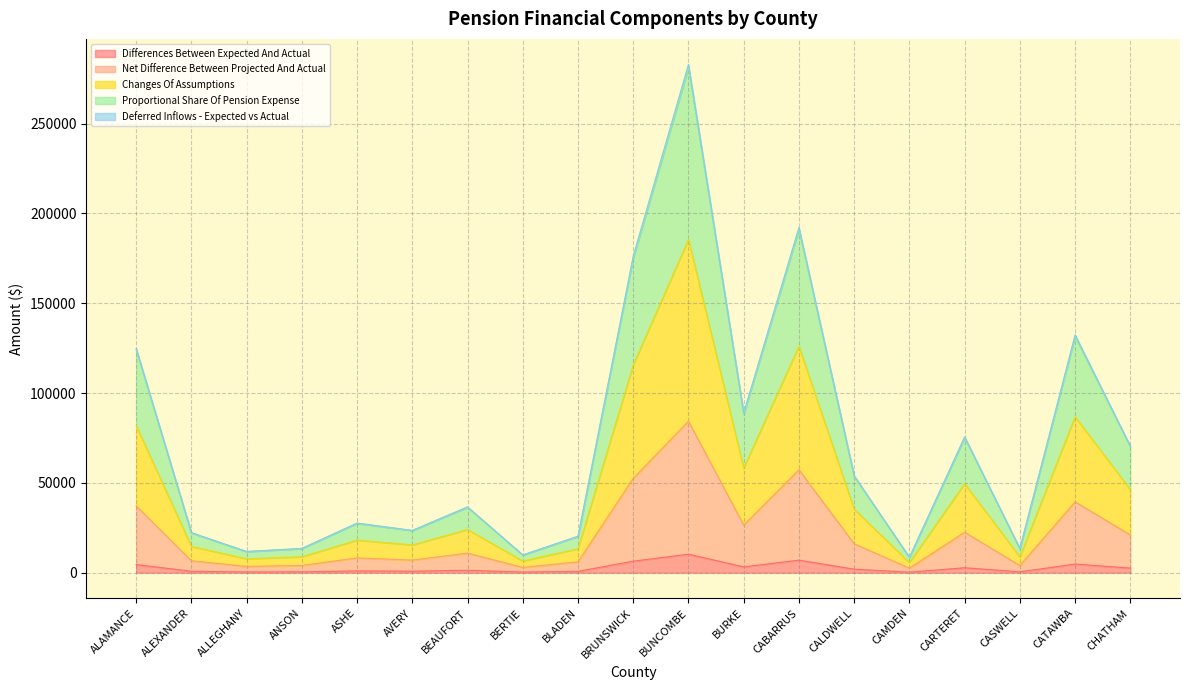

What is the minimum value shown in the chart?

312.3